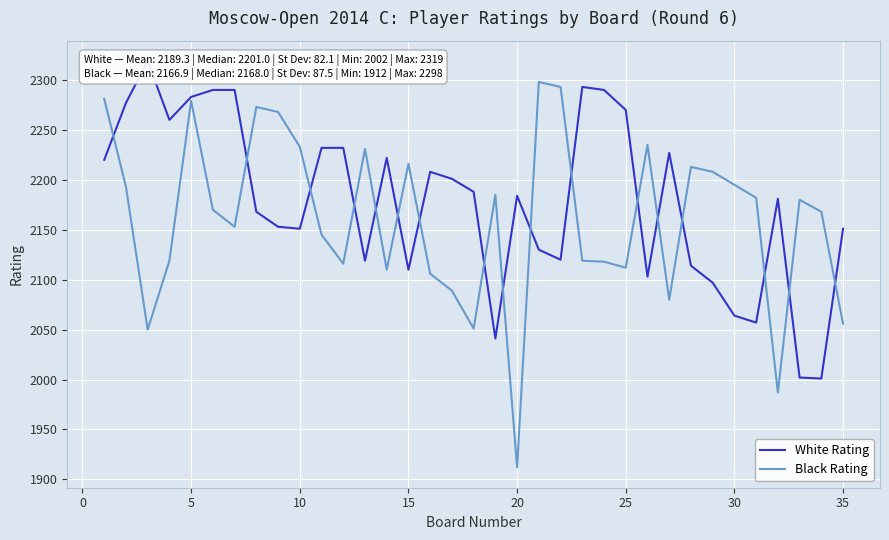

Does the chart display data point markers on the line(s)?

No